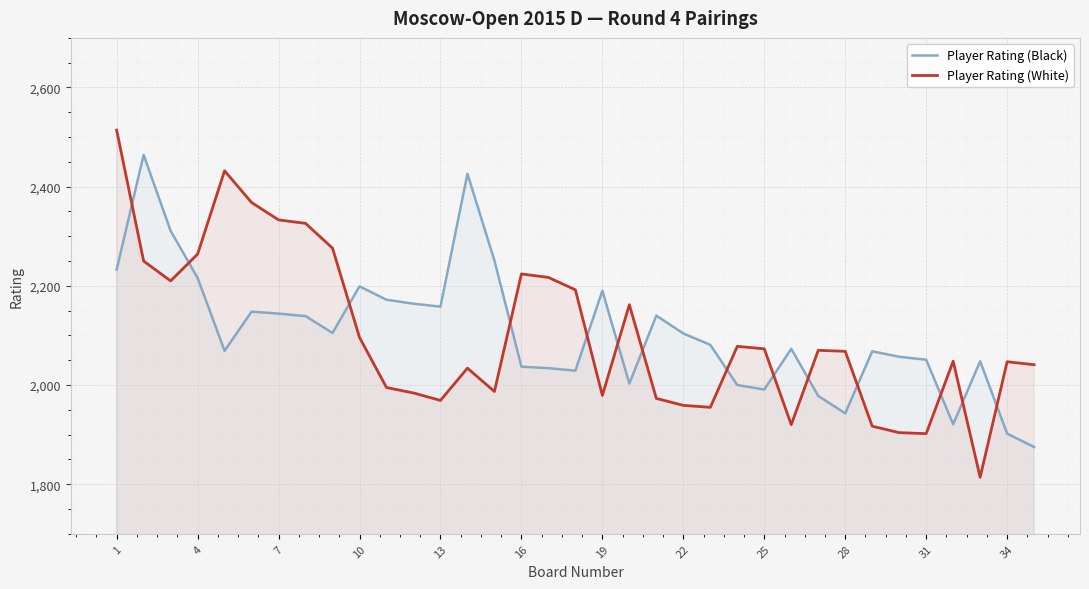

Reading left to right, list all the values displayed in this chart.

Player Rating (Black): 2233	2464	2311	2216	2069	2148	2144	2139	2105	2199	2172	2164	2158	2426	2251	2037	2034	2029	2190	2003	2140	2104	2081	2000	1991	2073	1978	1943	2068	2057	2051	1921	2048	1902	1875
Player Rating (White): 2514	2250	2210	2264	2432	2368	2333	2326	2276	2096	1995	1984	1969	2034	1987	2224	2217	2192	1979	2162	1973	1959	1955	2078	2073	1920	2070	2068	1917	1904	1902	2048	1814	2047	2041